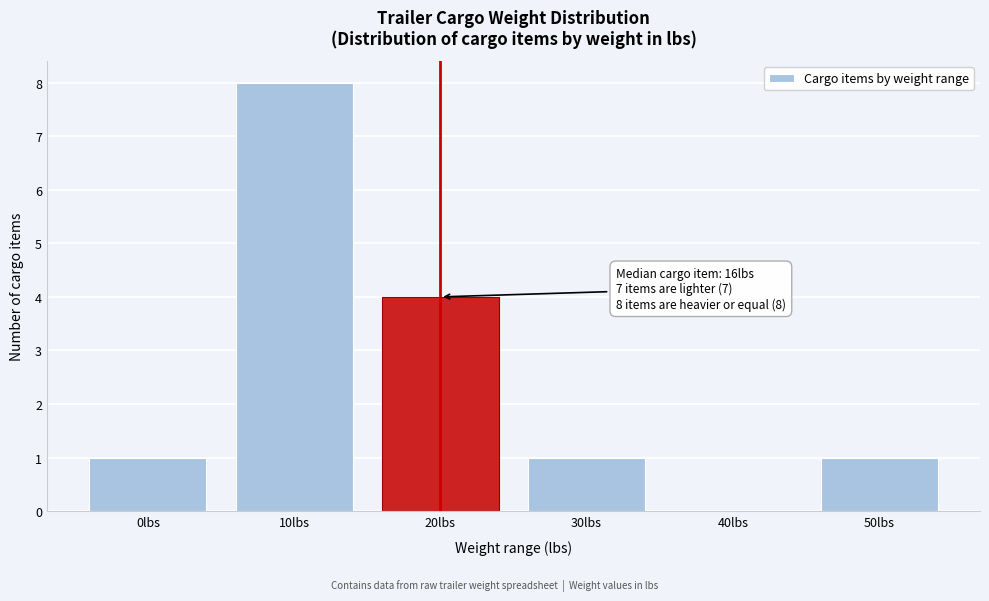

Reading right to left, extract all data points from this chart.

50lbs=1	40lbs=0	30lbs=1	20lbs=4	10lbs=8	0lbs=1